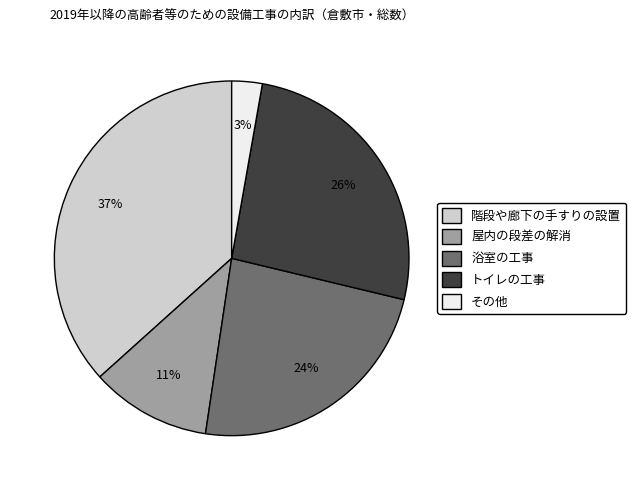

Does トイレの工事 represent more than half of the total?

No